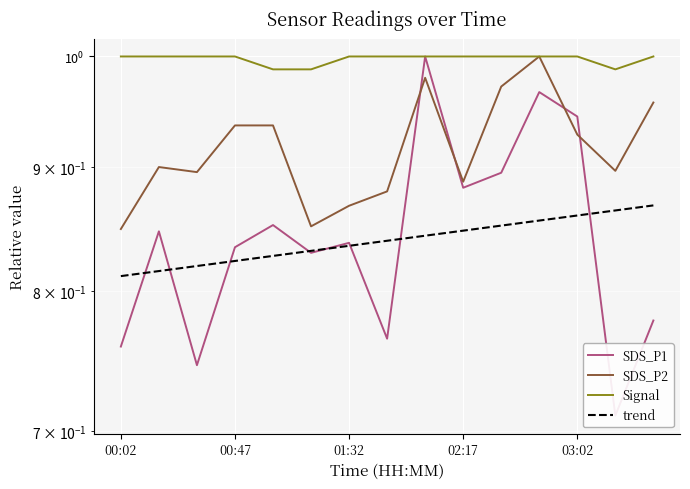

What position from the left is 11?

12